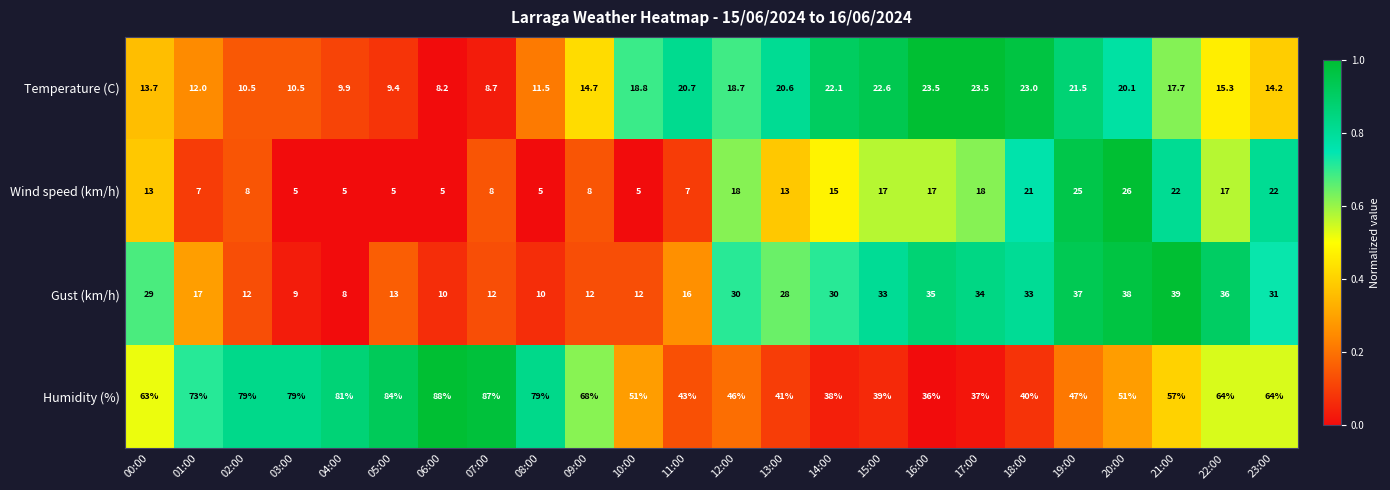

List the series in order of their peak value, lowest first.

Temperature (C), Wind speed (km/h), Gust (km/h), Humidity (%)